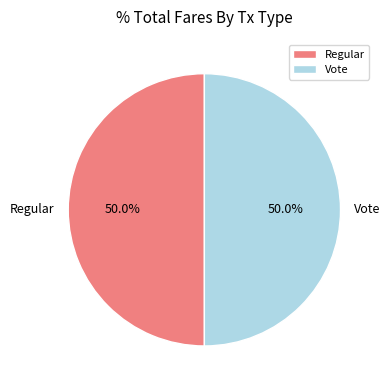

Is the sum of Regular and Vote greater than half?

Yes